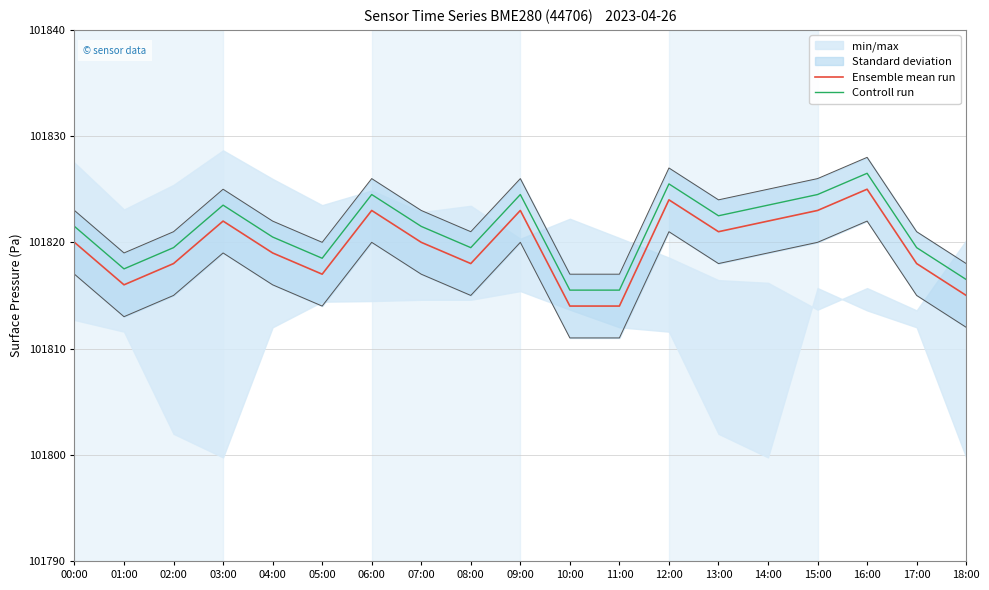

True or false: Ensemble mean run and Controll run cross at least once.

False